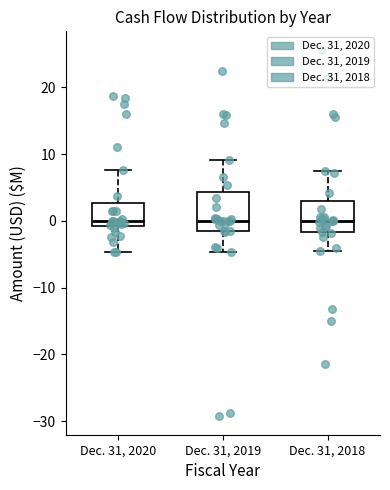

Comparing the boxes themselves (not the whiskers), which one is the tallest?

Dec. 31, 2019